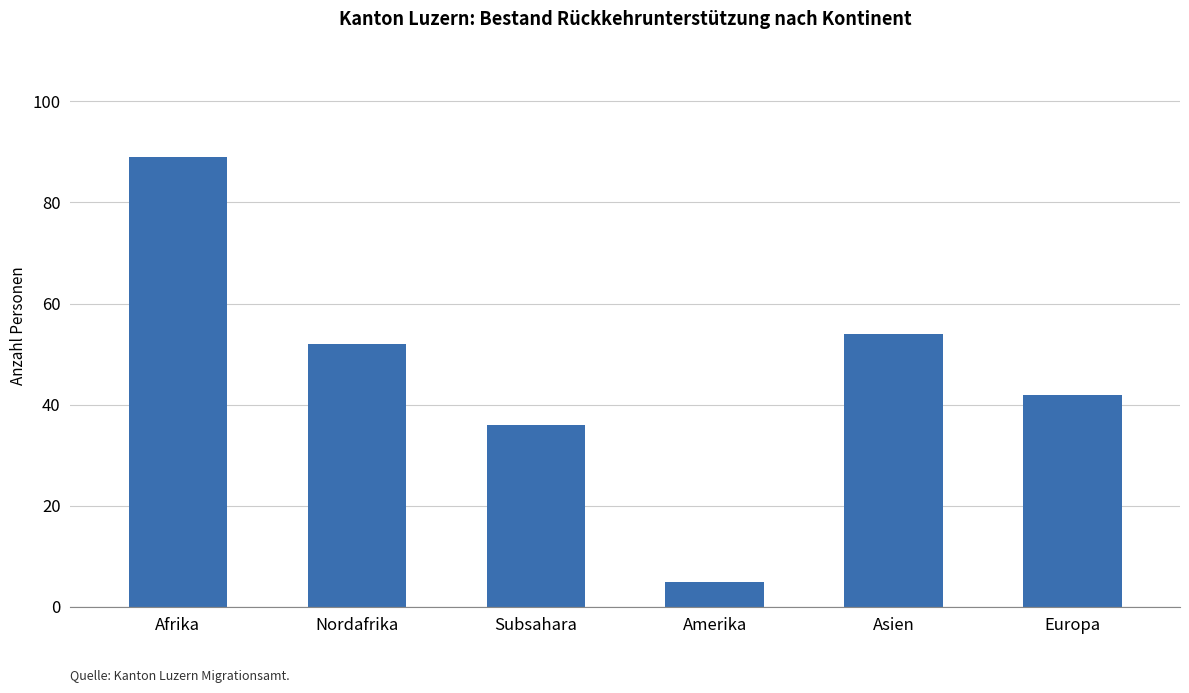

List the labels in order of value, largest first.

Afrika, Asien, Nordafrika, Europa, Subsahara, Amerika